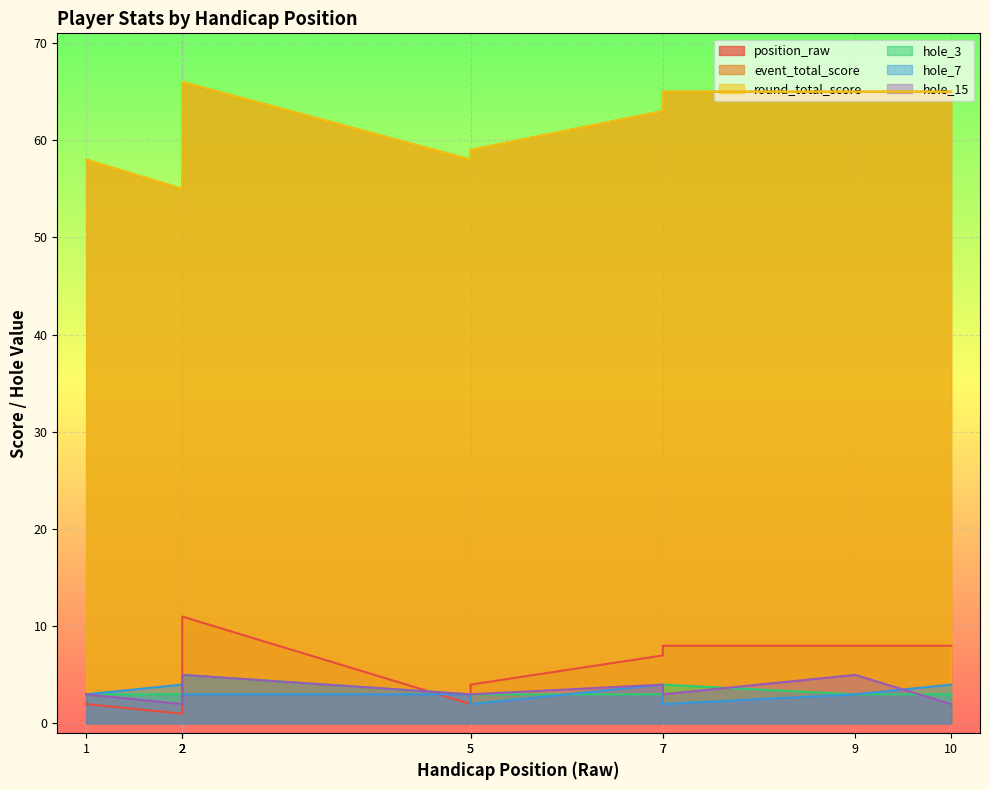

What is the spread (max minus min) of values at 2?

54